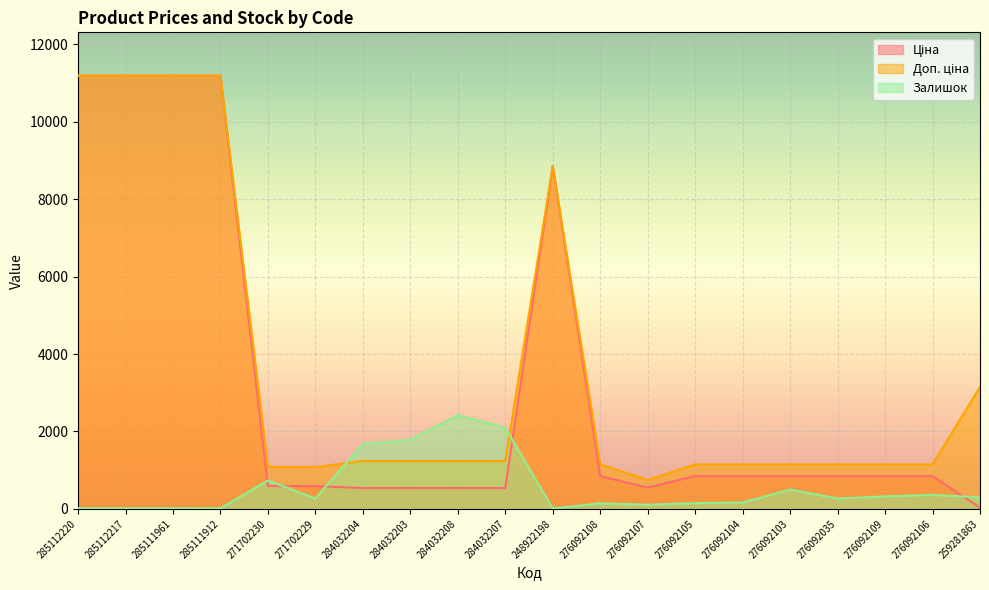

Rank the series at 285112220 from highest to lowest value.

Ціна, Доп. ціна, Залишок